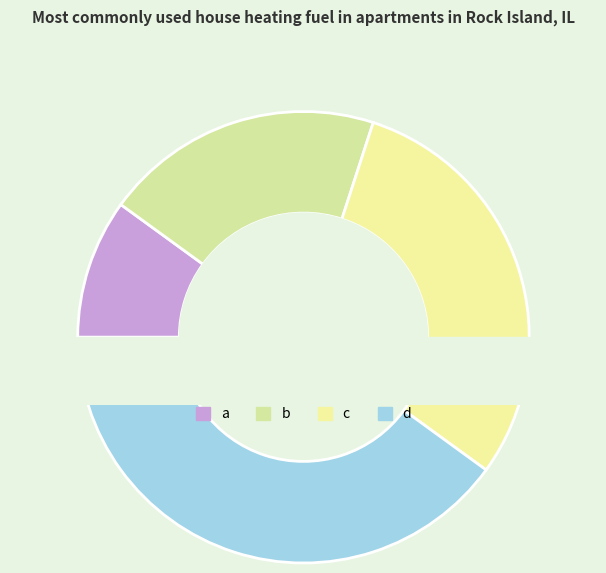

Is it true that b is 20% of the pie?

True